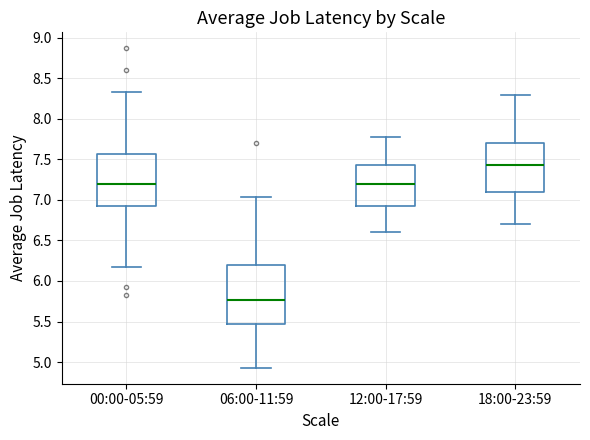

Reading left to right, read every box against the y-axis: the position of its median line, the range the box covers, and the ends of its whiskers. The values are not printed on the chart, so give them approximately, as read against the axis.

00:00-05:59: median 7.20, box 6.95 to 7.55, whiskers 6.15 to 8.35
06:00-11:59: median 5.75, box 5.45 to 6.20, whiskers 4.95 to 7.05
12:00-17:59: median 7.20, box 6.95 to 7.45, whiskers 6.60 to 7.75
18:00-23:59: median 7.45, box 7.10 to 7.70, whiskers 6.70 to 8.30